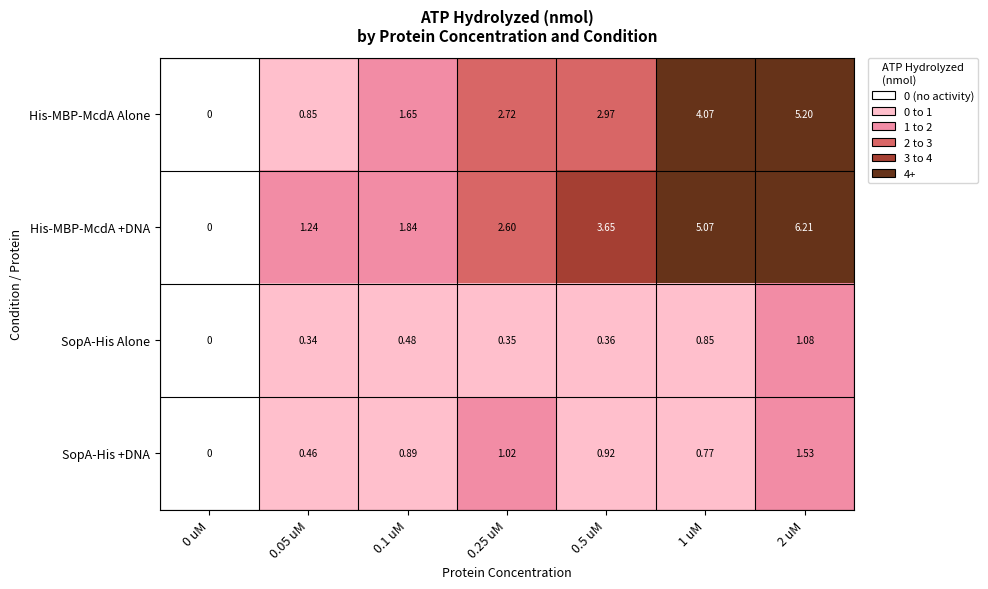

At how many categories does at least one series exceed 5?

2